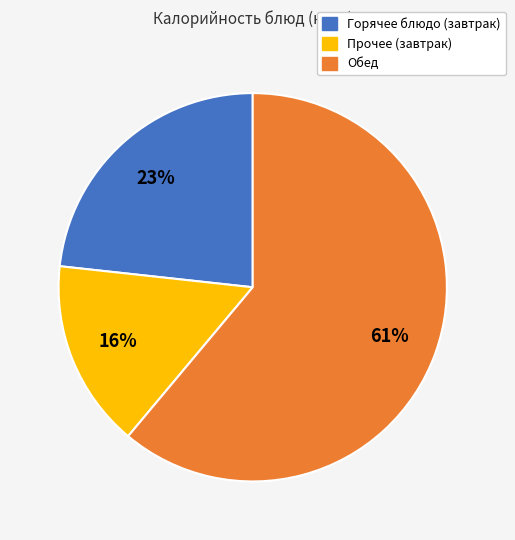

To the nearest percent, what is the average slice percentage?

33%